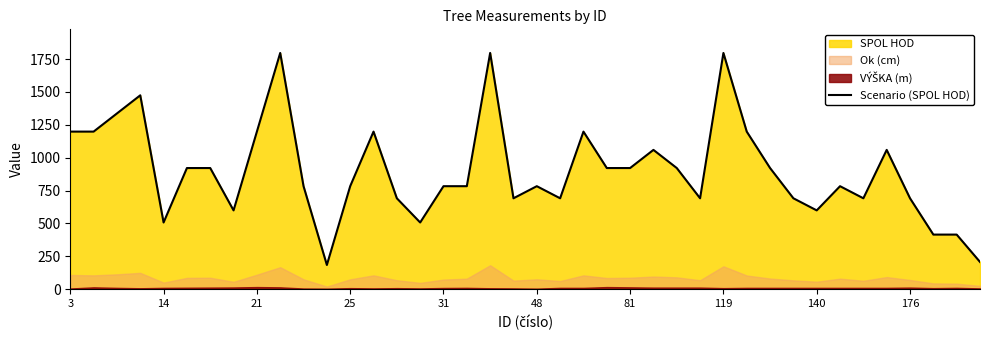

What is the change in value from 29 to 37?

-783